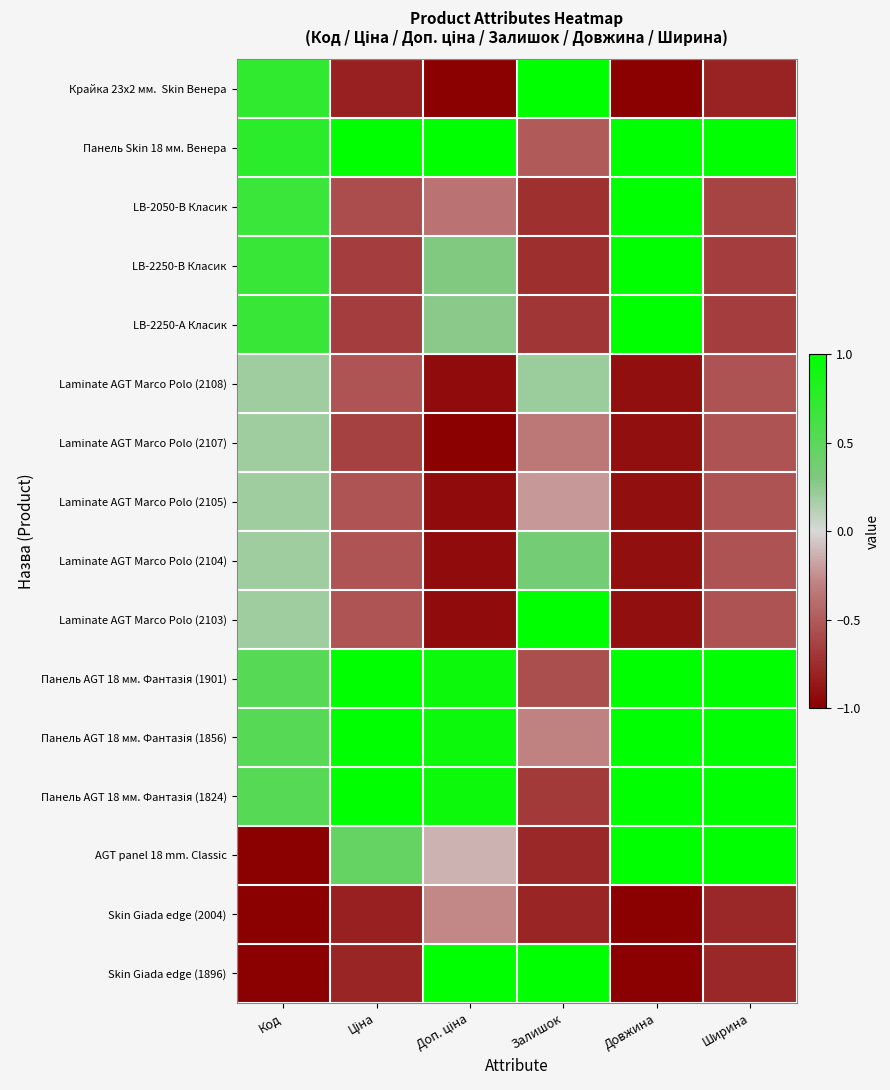

Which series has the largest range (max minus min)?

Крайка 23x2 мм. Skin Венера